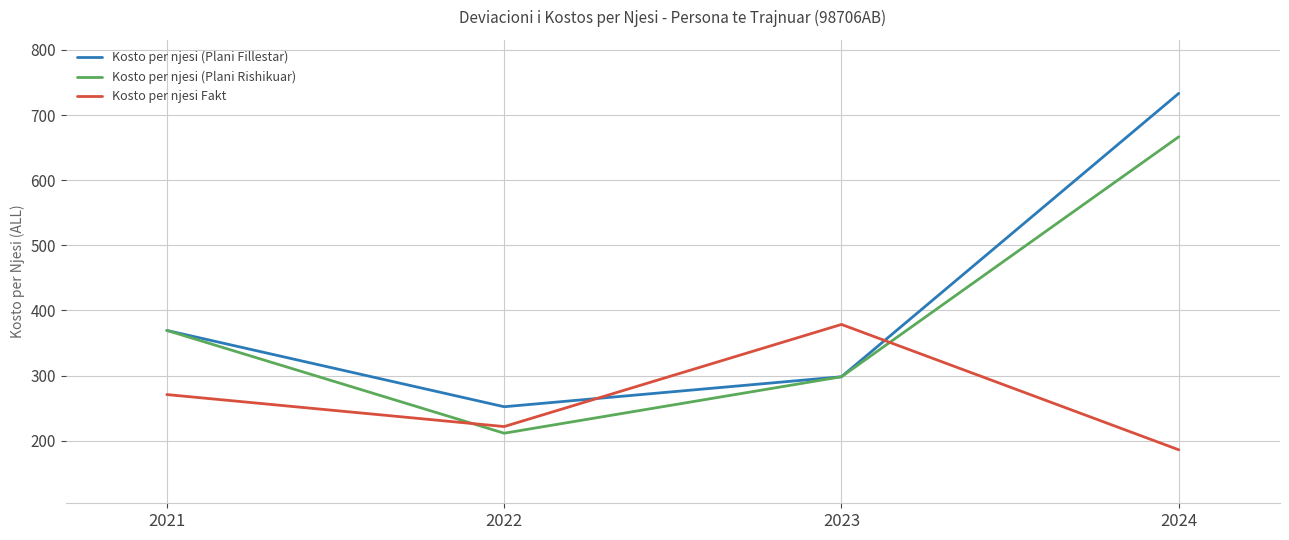

Is it true that Kosto per njesi Fakt equals 115.5 at 2024?

False